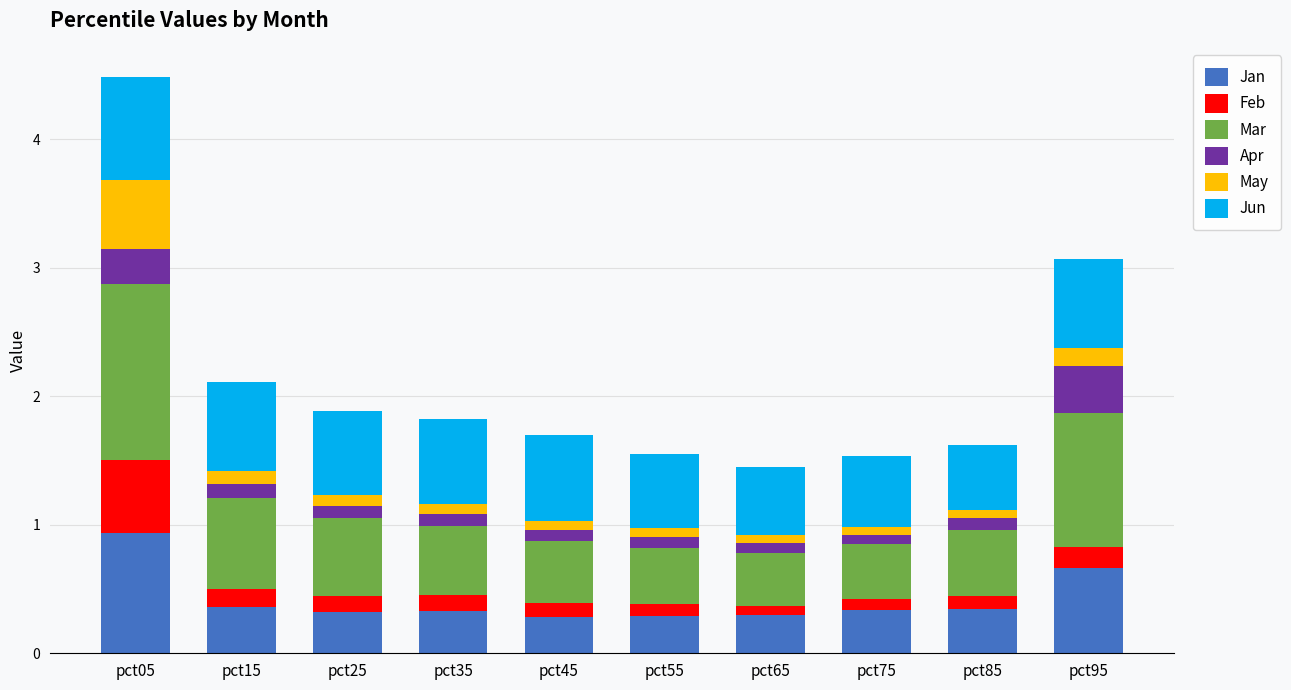

At which category is the sum across all series the highest?

pct05